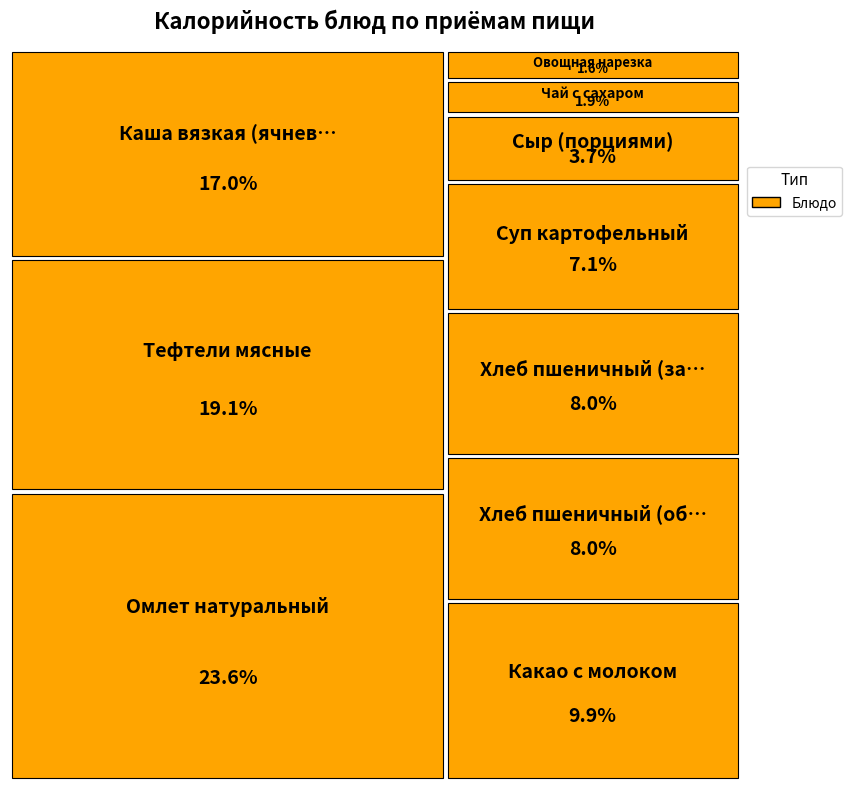

Count the number of slices in the pie.

10